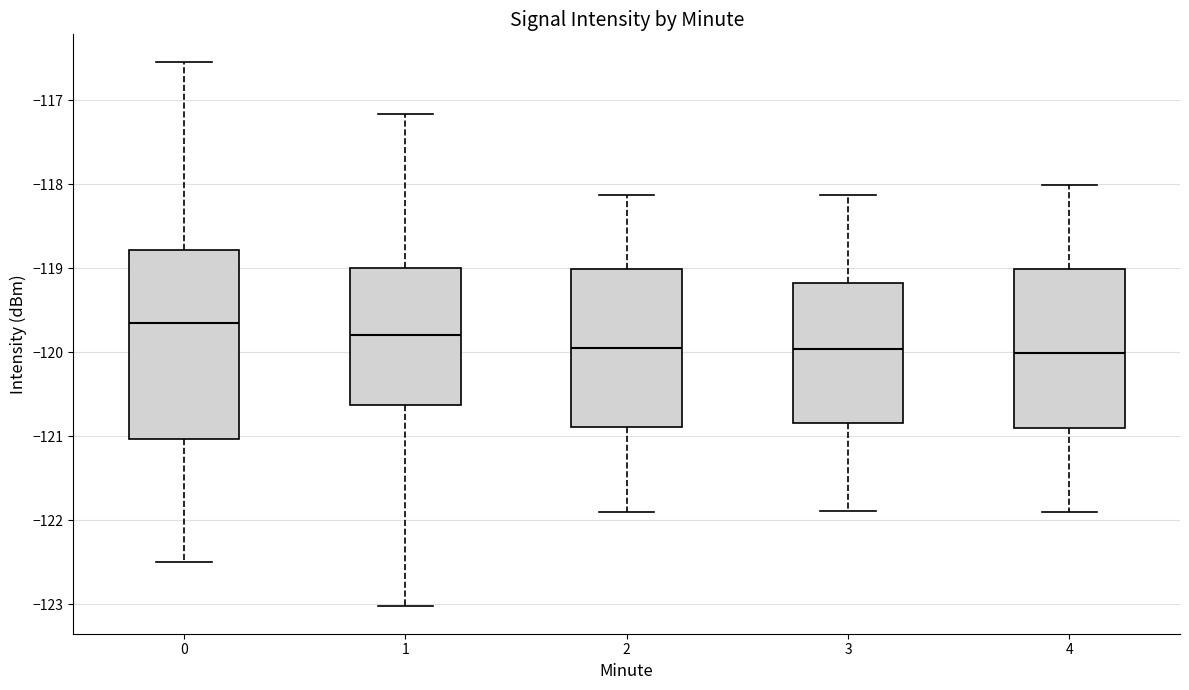

Comparing the boxes themselves (not the whiskers), which one is the tallest?

0